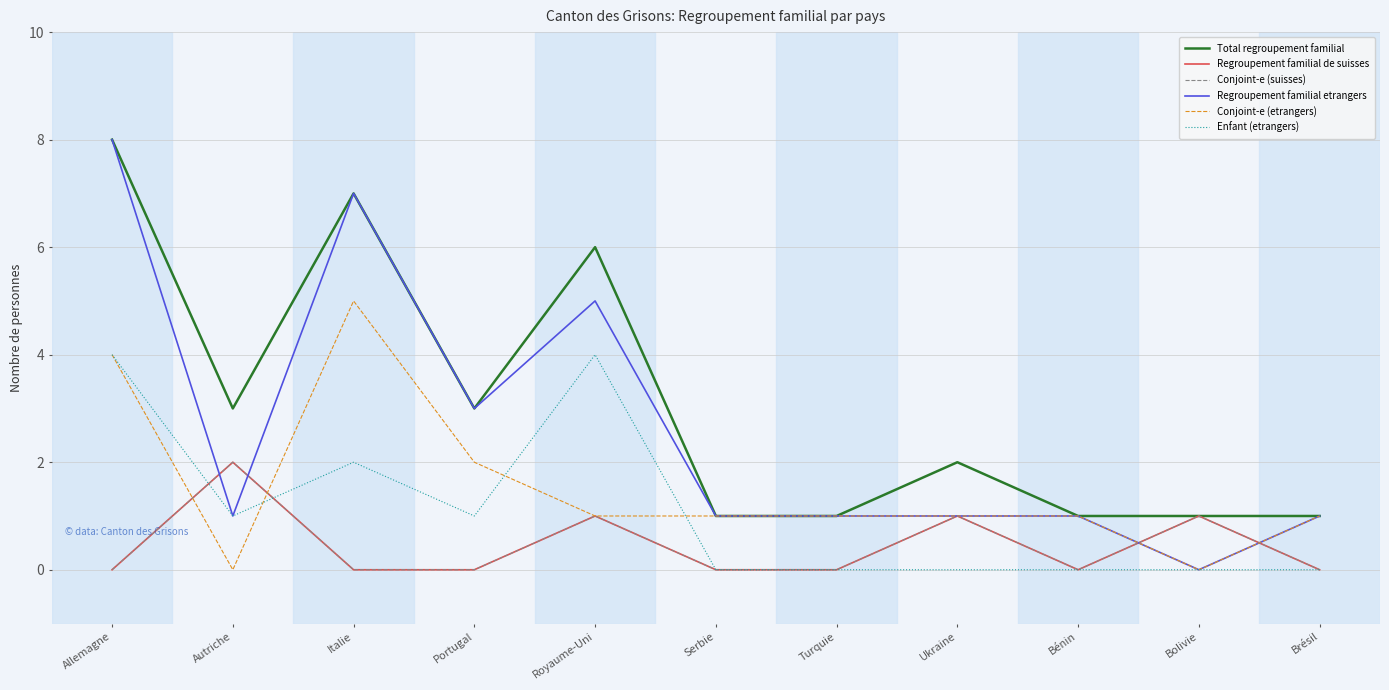

Which category has the highest value in the Conjoint-e (suisses) series?

Autriche